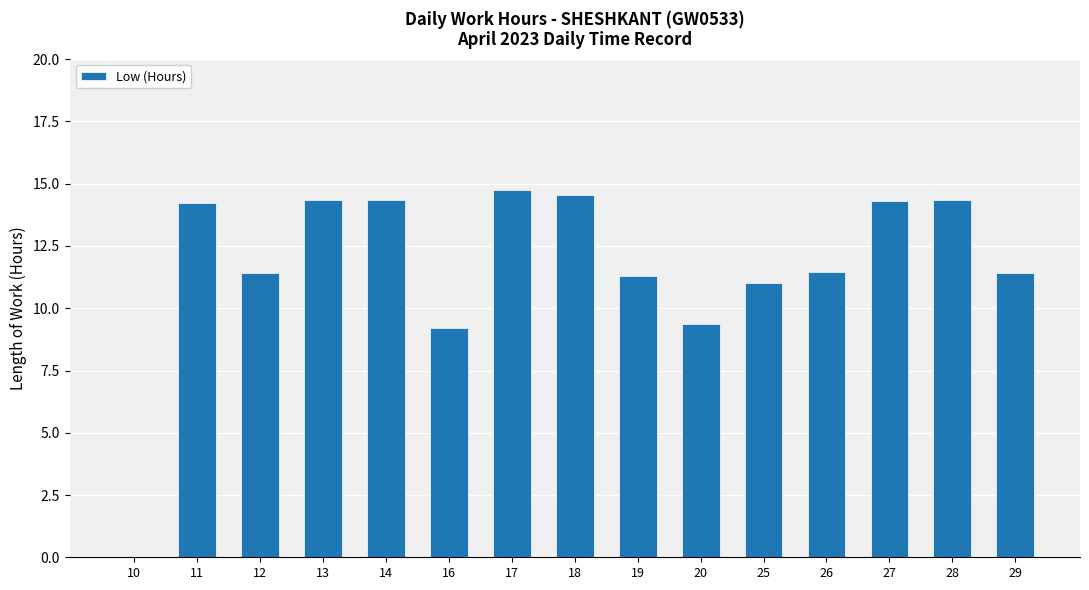

What is the difference between the values at 27 and 29?

2.9